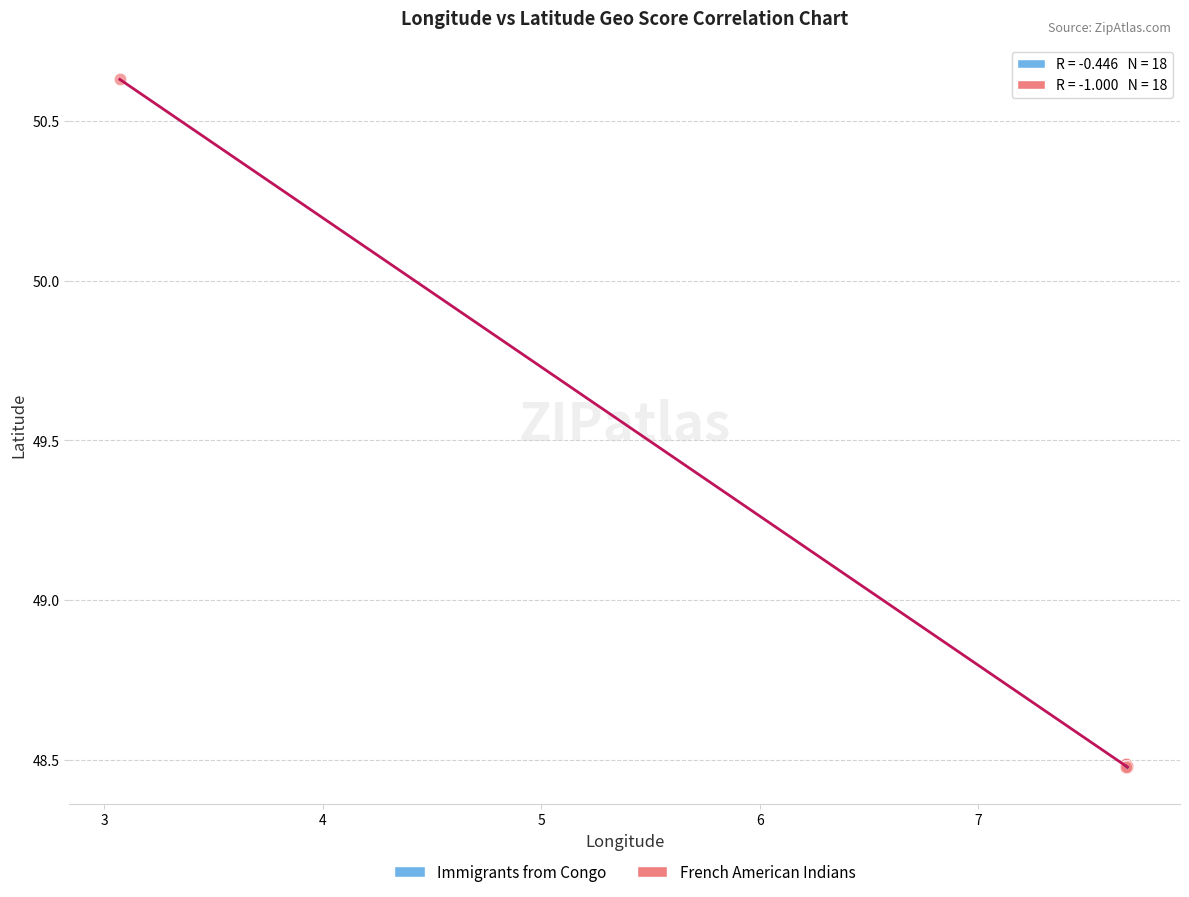

Which series has the largest Y range (max minus min)?

French American Indians